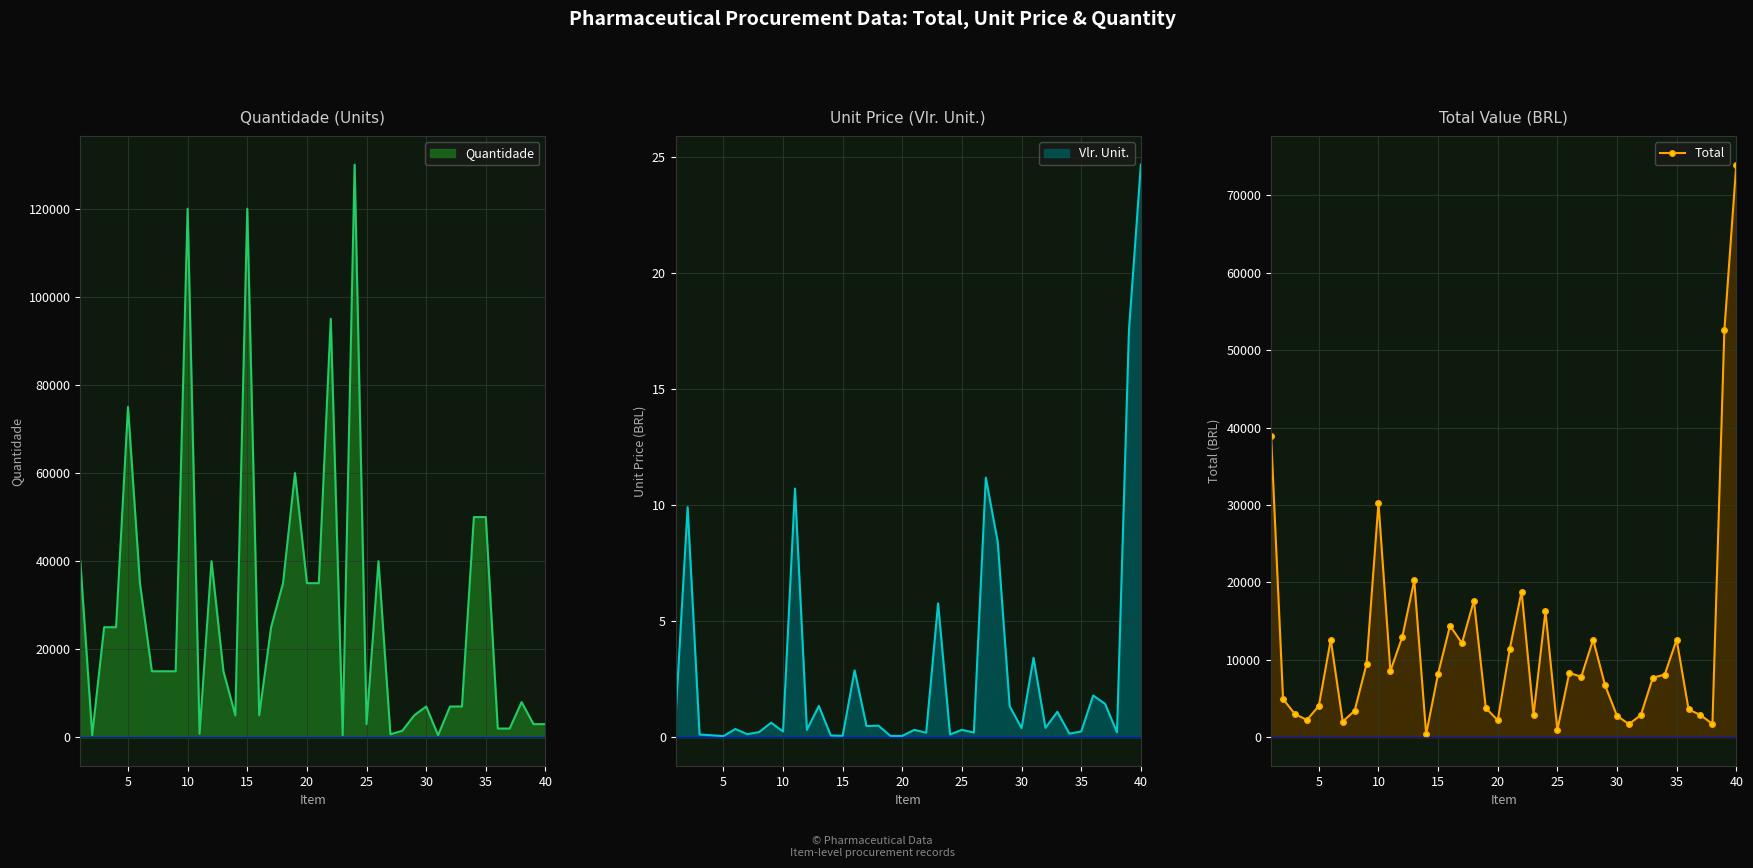

How many points are lower than both their immediate neighbors (excluding endpoints)?

11